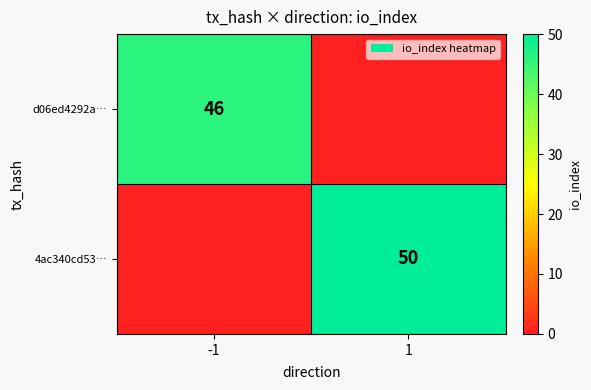

True or false: d06ed4292a… has a value of 46 at -1.

True